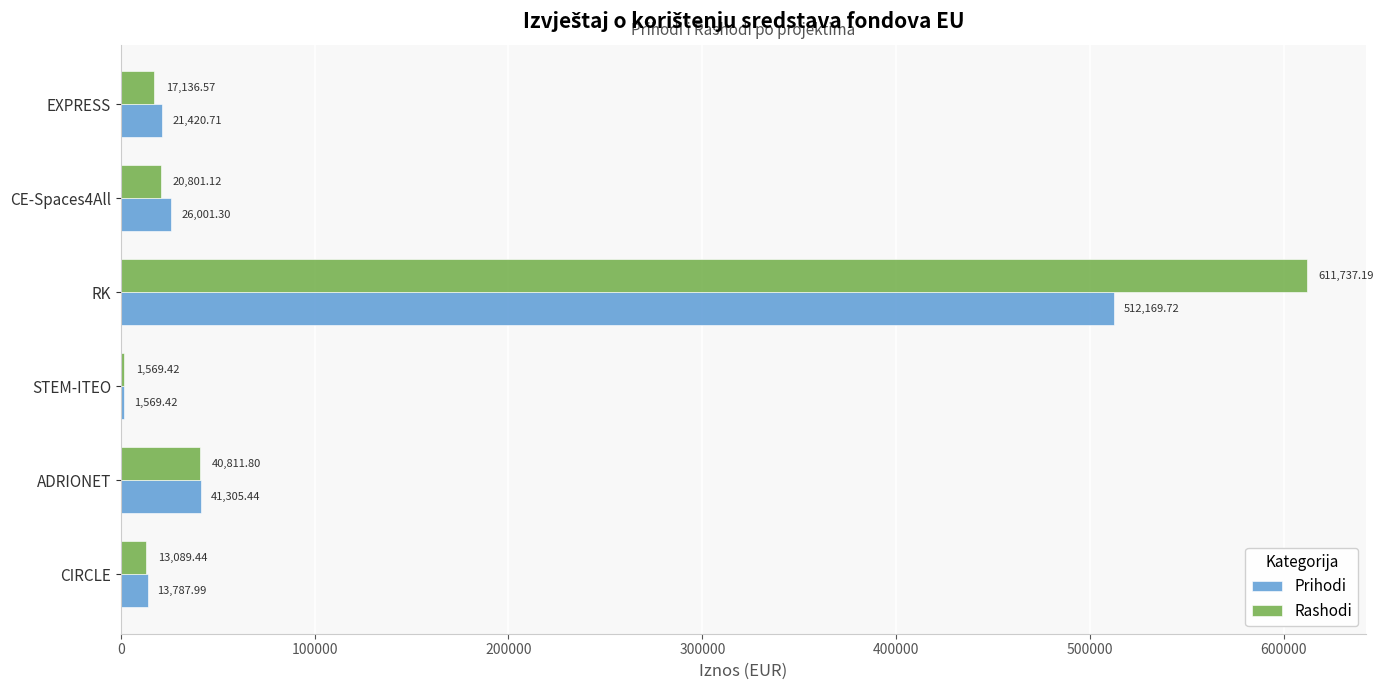

At which category is the sum across all series the highest?

RK